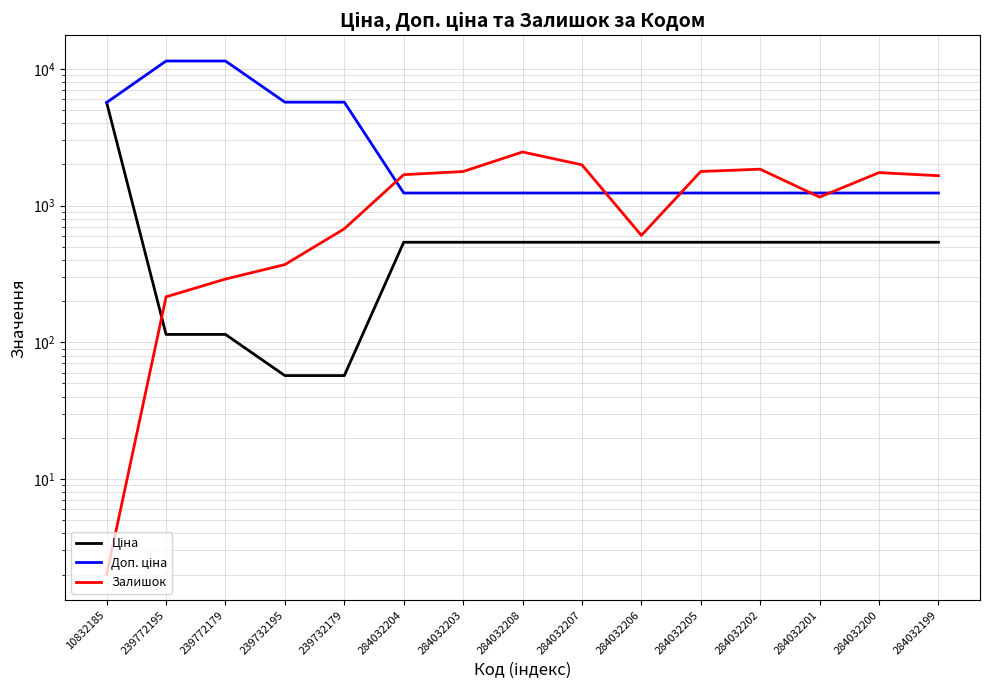

Reading left to right, list all the values displayed in this chart.

Ціна: 5673.8	114.1	114.1	57.0	57.0	539.0	539.0	539.0	539.0	539.0	539.0	539.0	539.0	539.0	539.0
Доп. ціна: 5673.8	11410.0	11410.0	5705.0	5705.0	1235.4	1235.4	1235.4	1235.4	1235.4	1235.4	1235.4	1235.4	1235.4	1235.4
Залишок: 2.0	215.0	290.0	370.0	676.0	1682.0	1774.0	2465.0	1986.0	605.0	1775.0	1845.0	1153.0	1742.0	1653.0